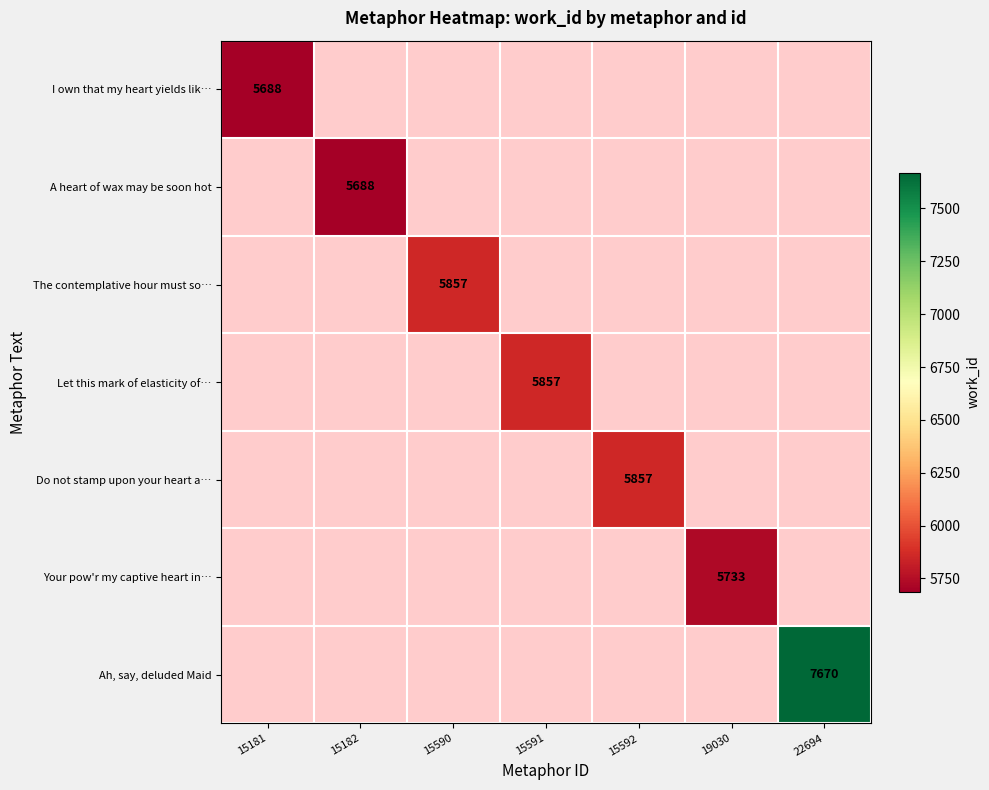

The value of A heart of wax may be soon hot at 15182 is 5688. True or false?

True